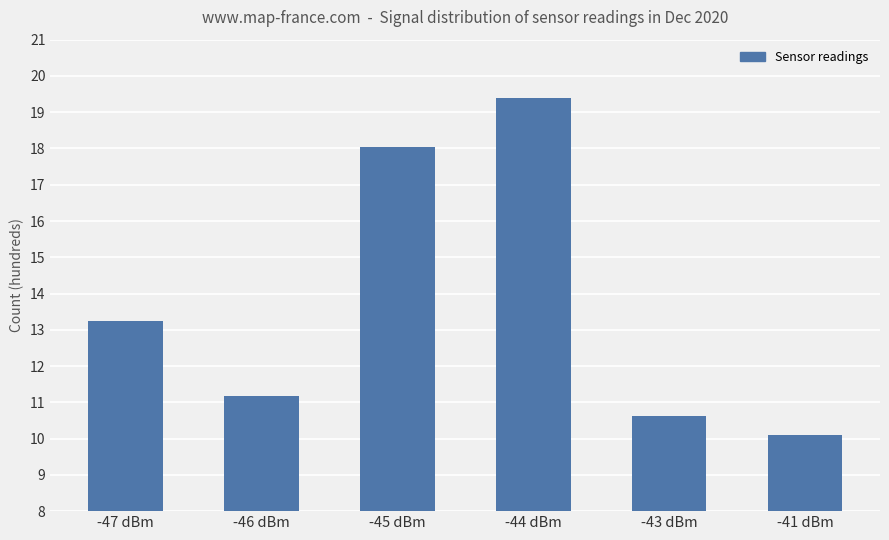

What is the greatest value displayed?

19.4